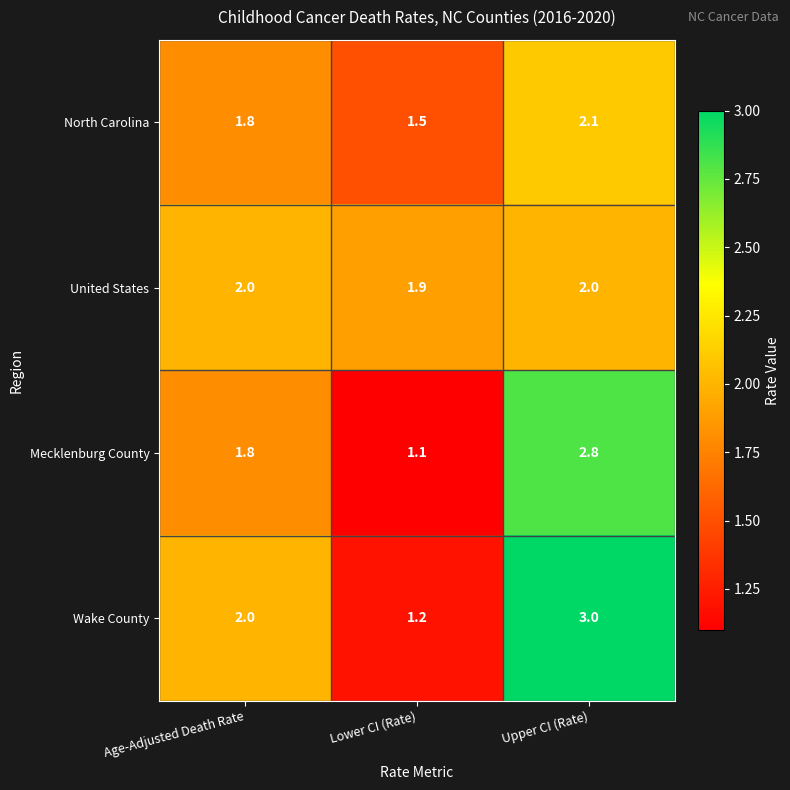

Reading right to left, extract all data points from this chart.

North Carolina: Upper CI (Rate)=2.1	Lower CI (Rate)=1.5	Age-Adjusted Death Rate=1.8
United States: Upper CI (Rate)=2.0	Lower CI (Rate)=1.9	Age-Adjusted Death Rate=2.0
Mecklenburg County: Upper CI (Rate)=2.8	Lower CI (Rate)=1.1	Age-Adjusted Death Rate=1.8
Wake County: Upper CI (Rate)=3.0	Lower CI (Rate)=1.2	Age-Adjusted Death Rate=2.0